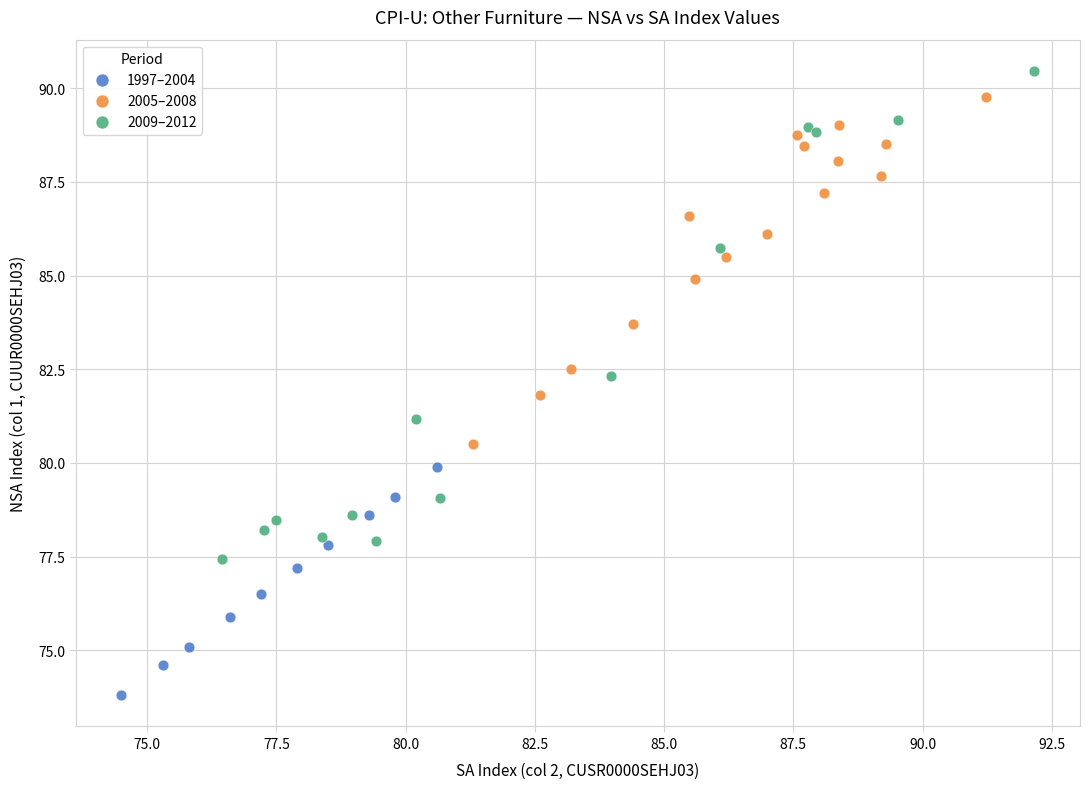

What are all the series names shown in the legend?

1997–2004, 2005–2008, 2009–2012